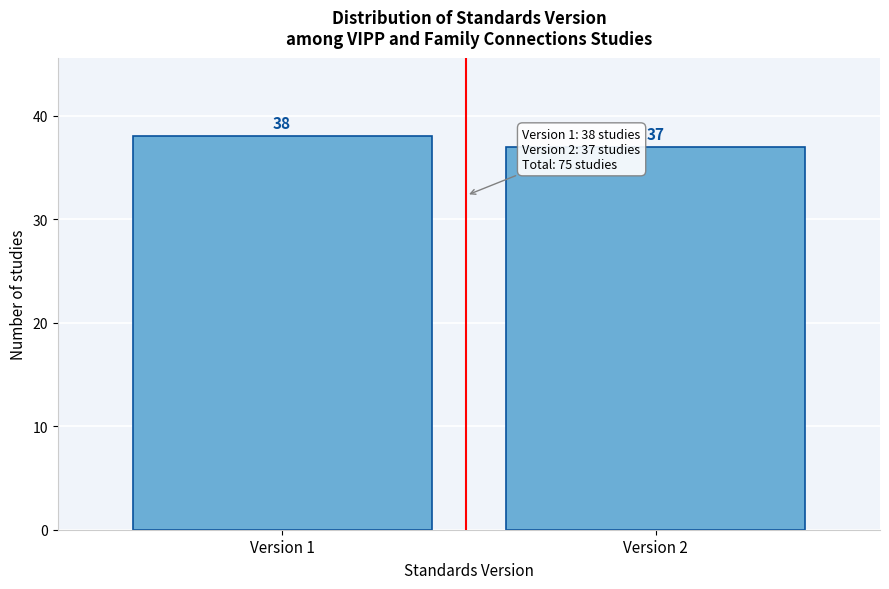

Reading left to right, list all the values displayed in this chart.

38	37